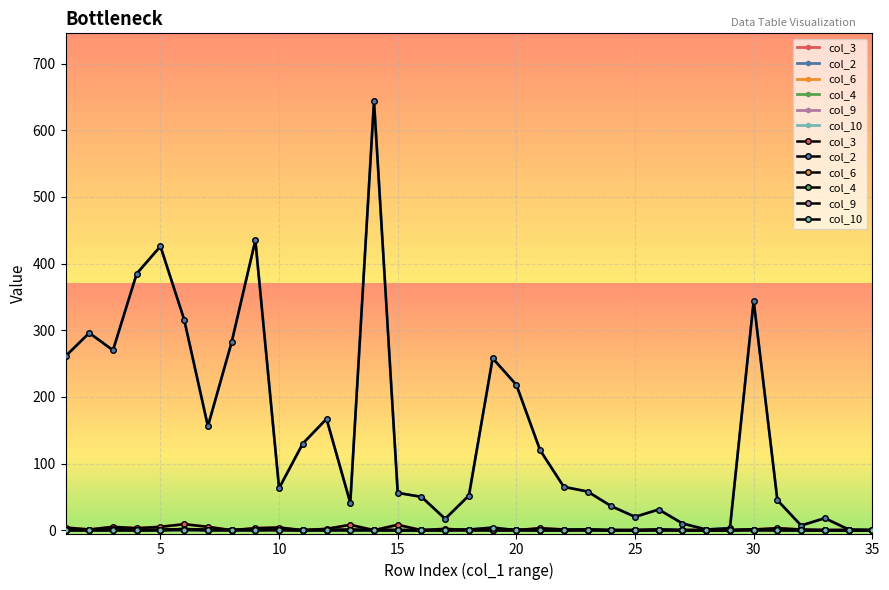

True or false: col_4 and col_10 intersect in this chart.

False